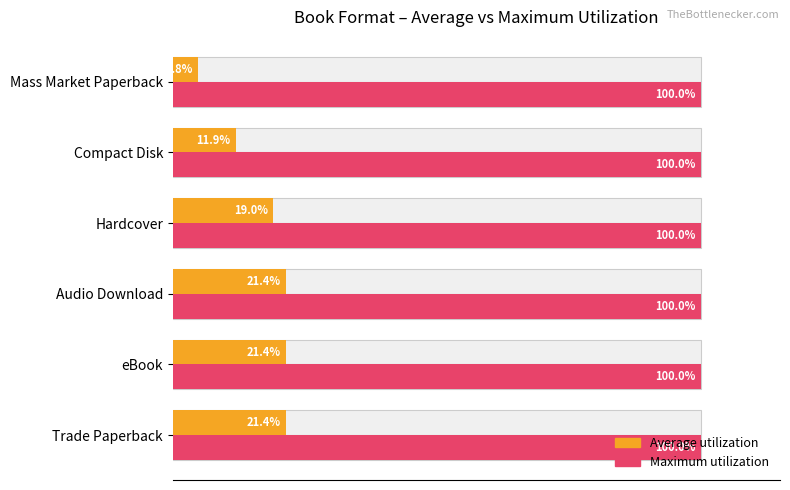

Which series has the largest range (max minus min)?

Average utilization